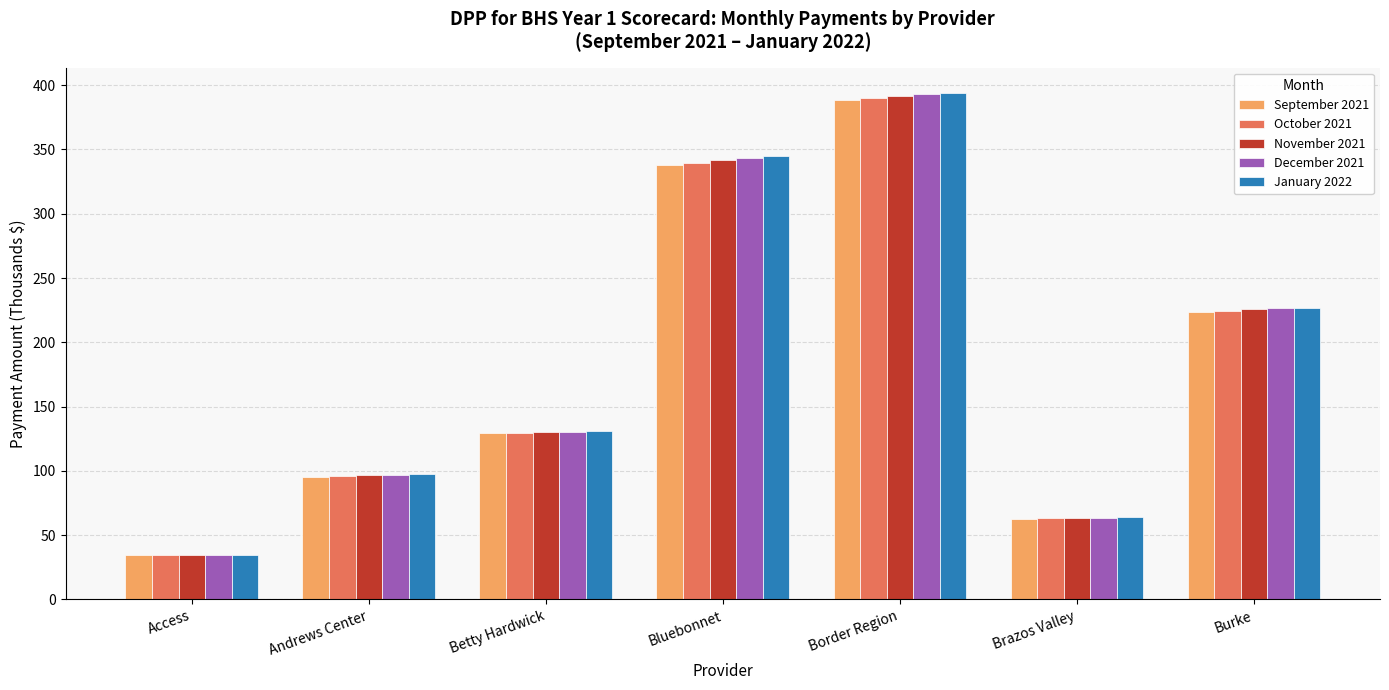

What are all the series names shown in the legend?

September 2021, October 2021, November 2021, December 2021, January 2022